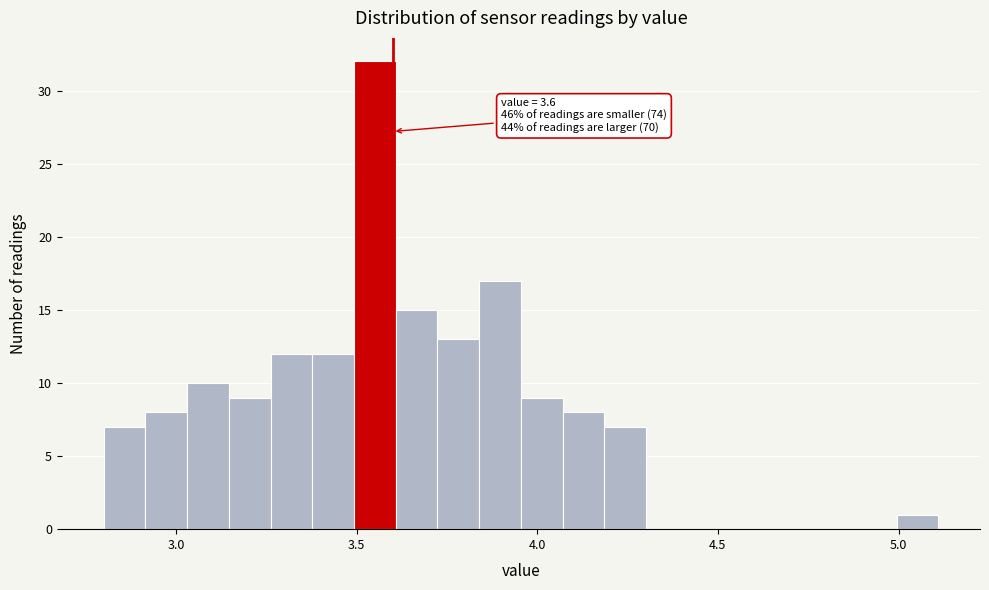

Around what value on the x-axis is the tallest bar? Give the approximate position of its centre, as read against the axis.

3.55